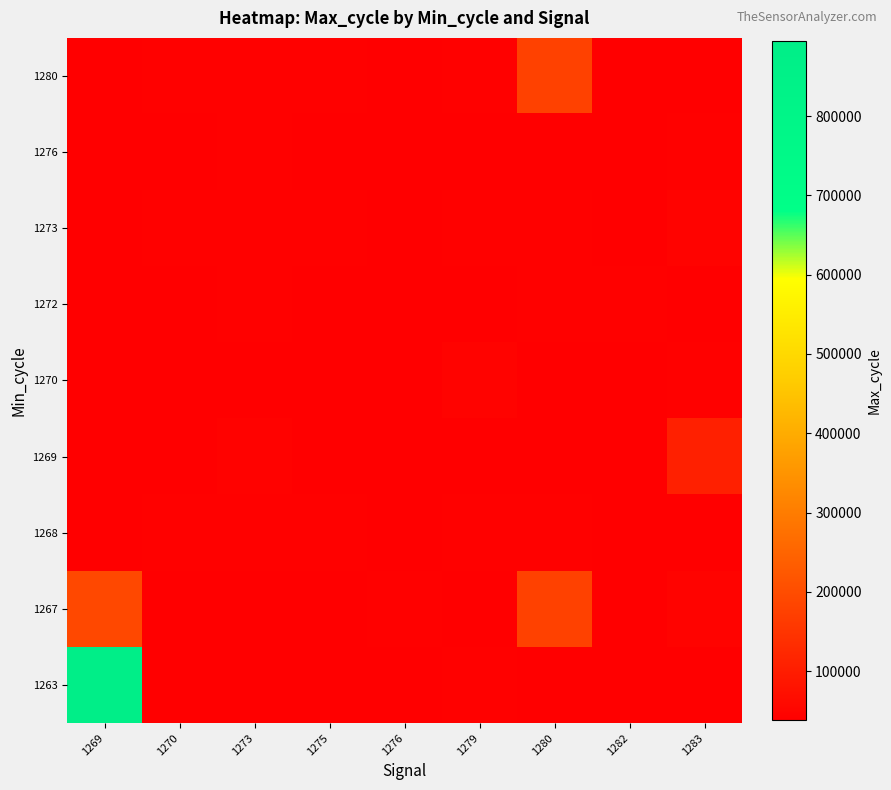

At which category is the sum across all series the highest?

1269